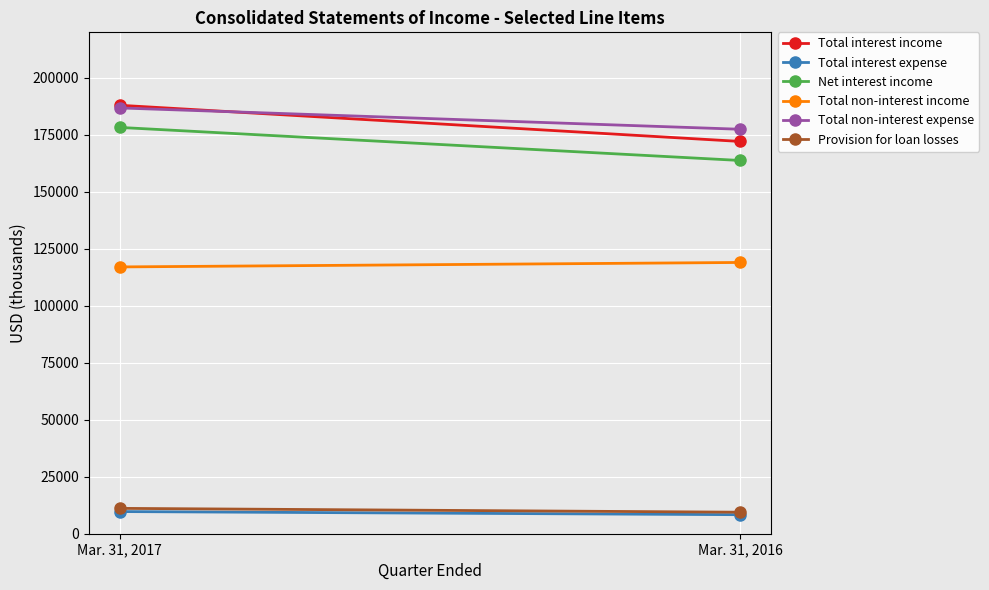

At Mar. 31, 2016, list the series in order from smallest to largest.

Total interest expense, Provision for loan losses, Total non-interest income, Net interest income, Total interest income, Total non-interest expense